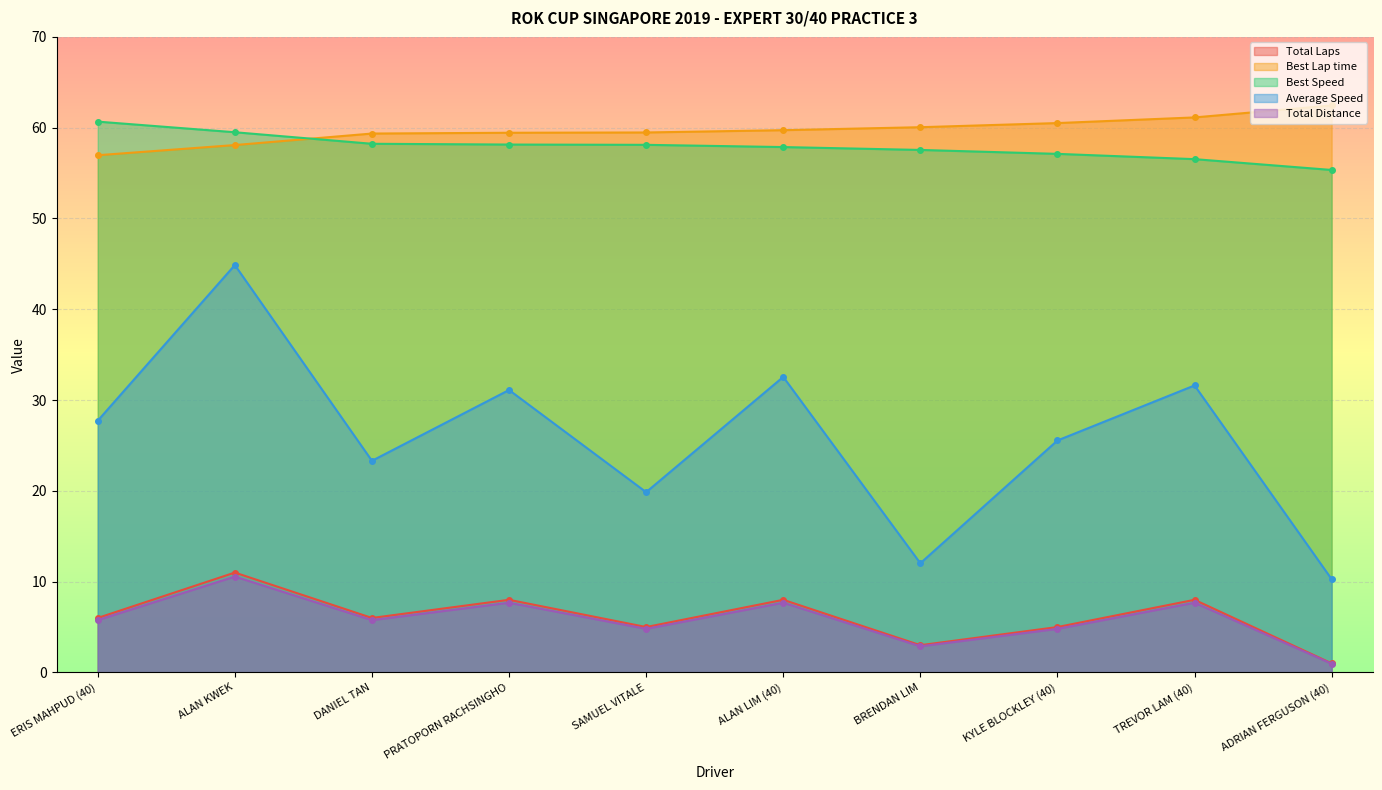

Which series has the largest total across all categories?

Best Lap time